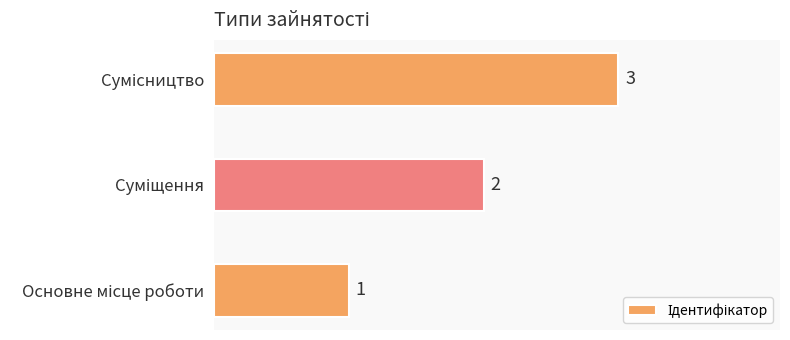

How many bars are there in total?

3